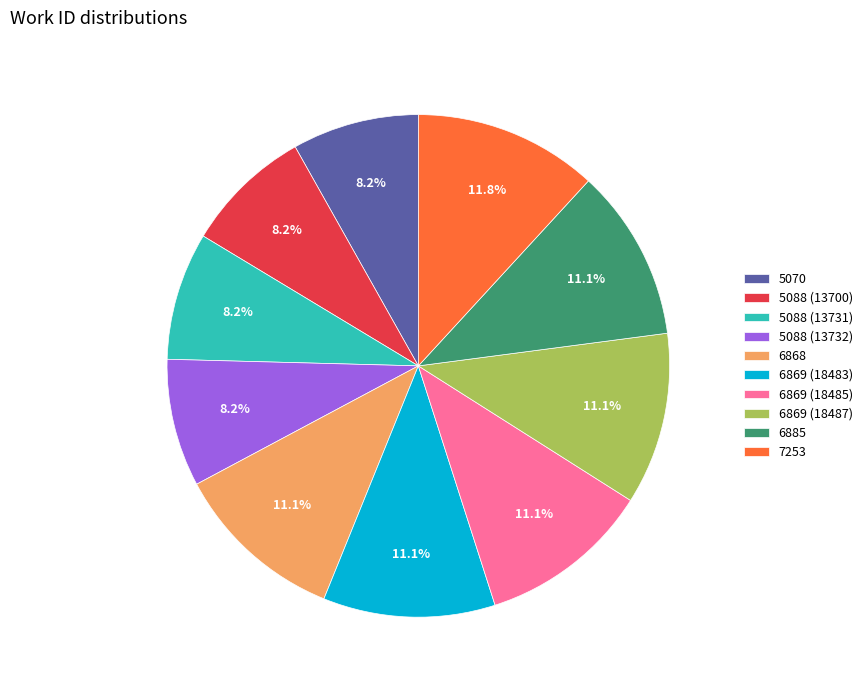

How many slices are in this pie chart?

10